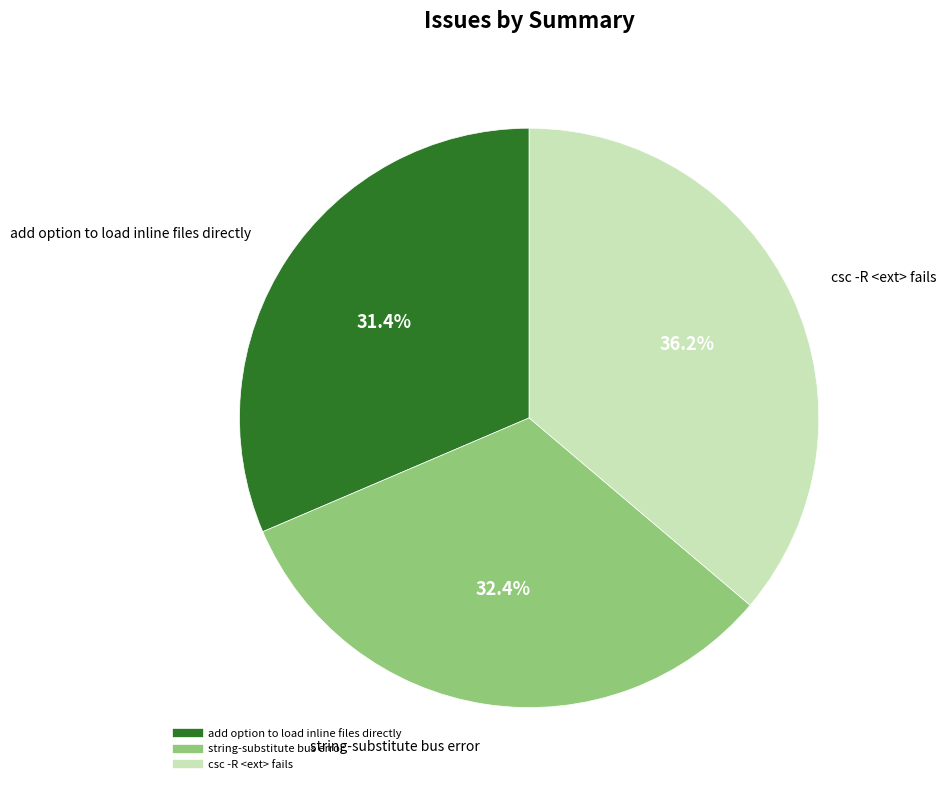

Which slice is the largest?

csc -R <ext> fails